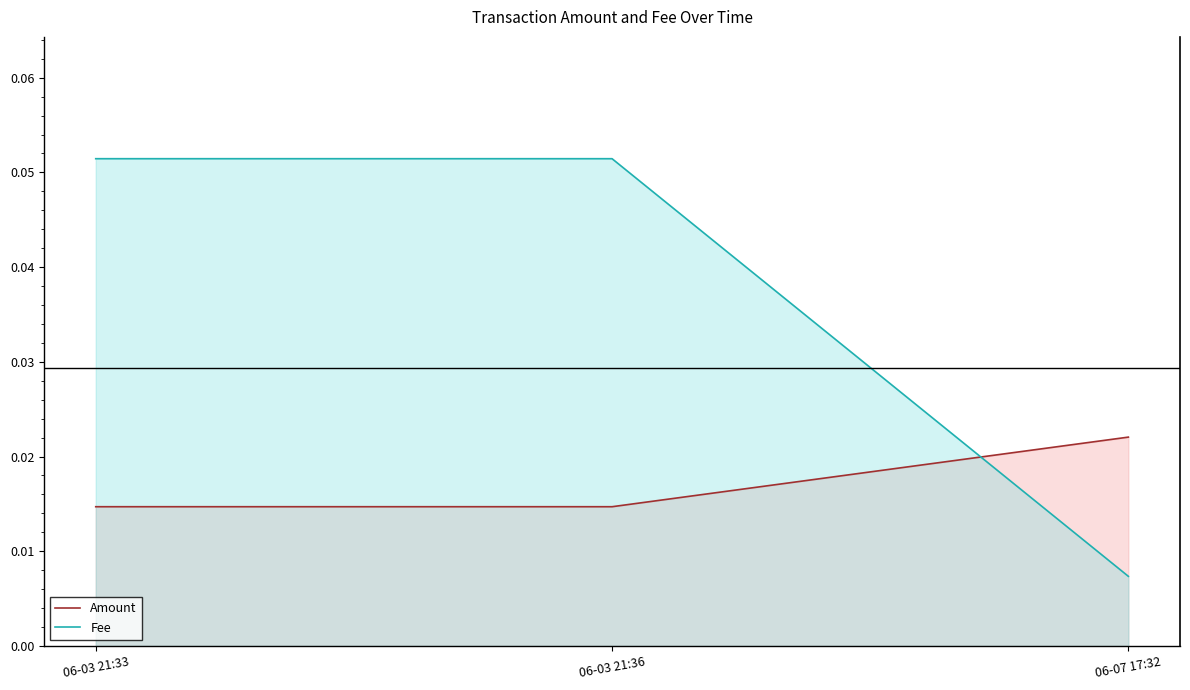

The value of Fee at 06-07 17:32 is 0.0. True or false?

False